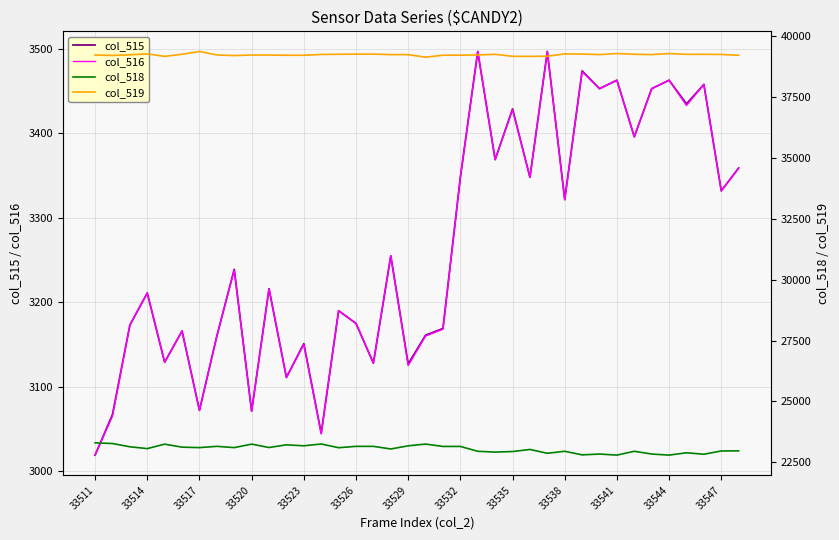

What is the lowest value of the col_516 series?

3019